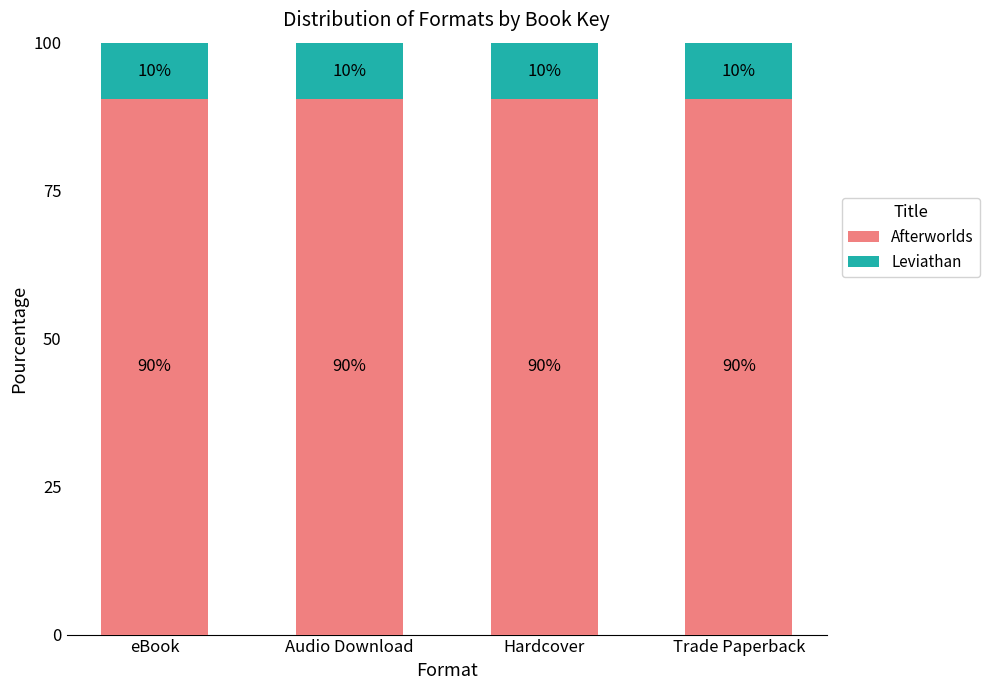

What is the total value across all series at Hardcover?

100.0